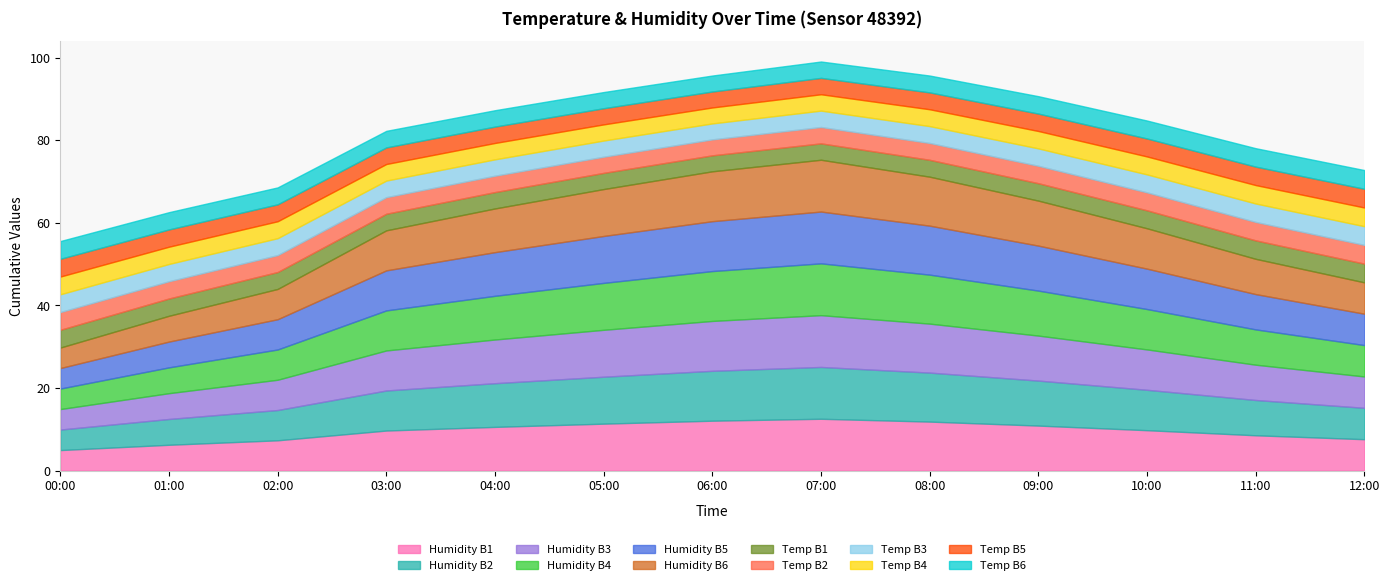

The humidity series shows 75.3 at 07:00. True or false?

True